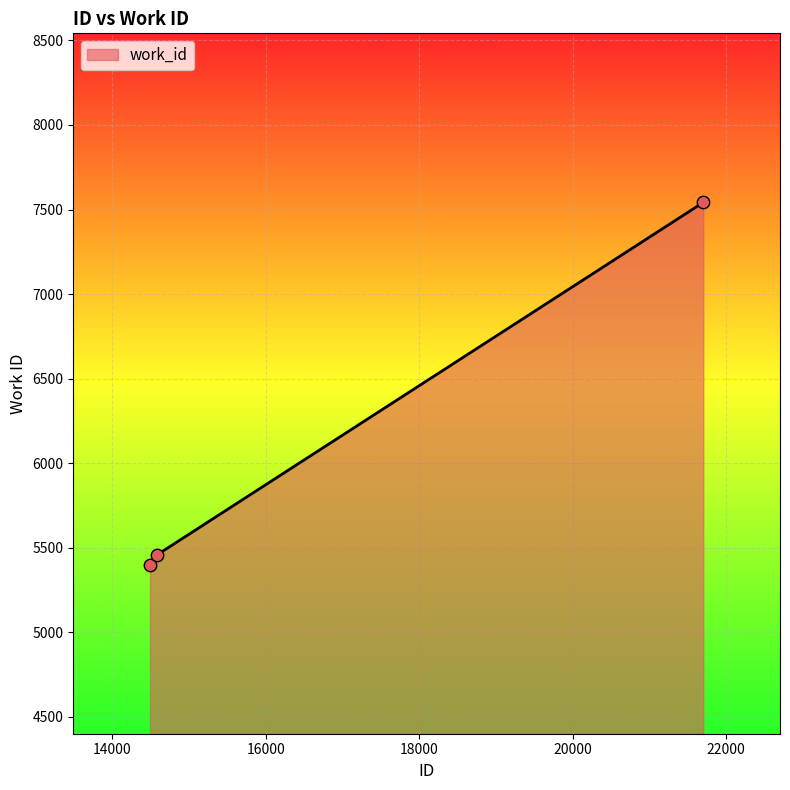

What is the greatest value displayed?

7542